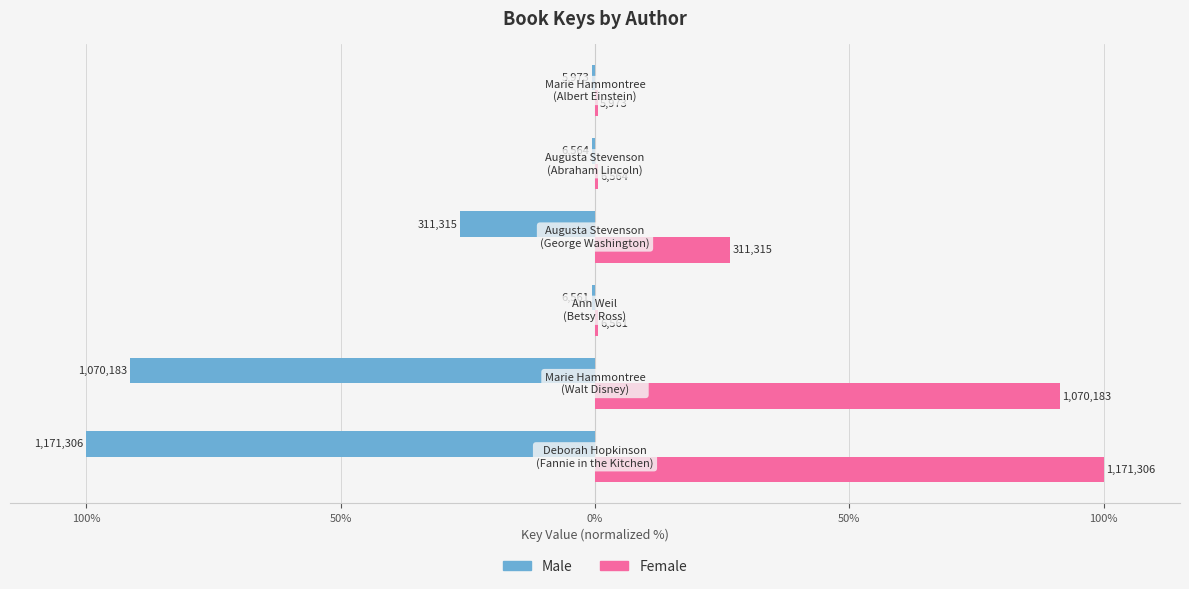

What is the sum of all Male values?

-219.6